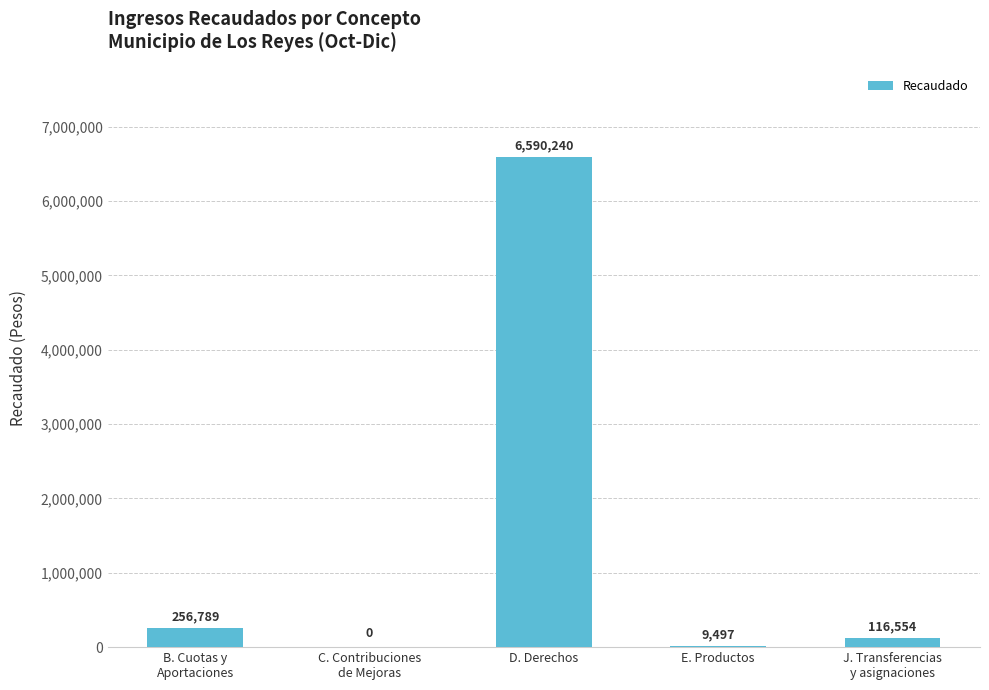

Is it true that the value at E. Productos is 9497.1?

True